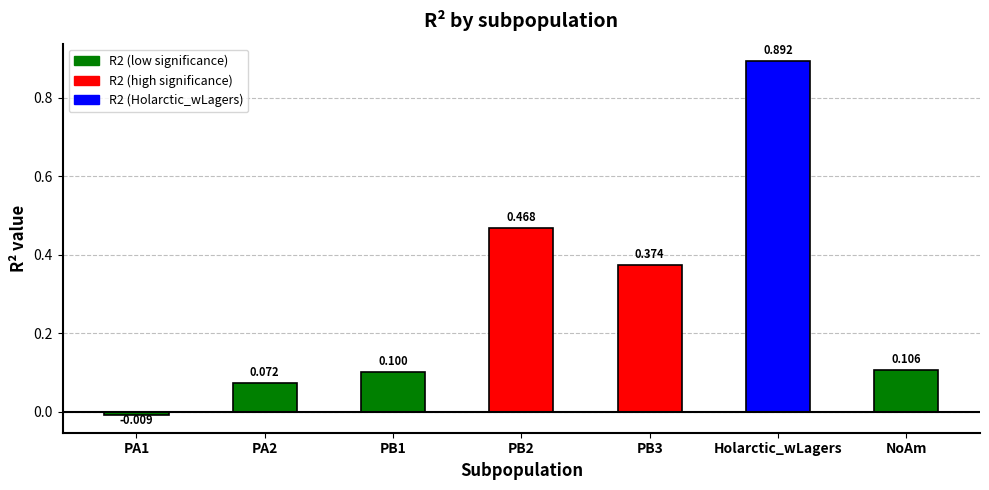

What is the value of the 7th bar from the left?

0.1